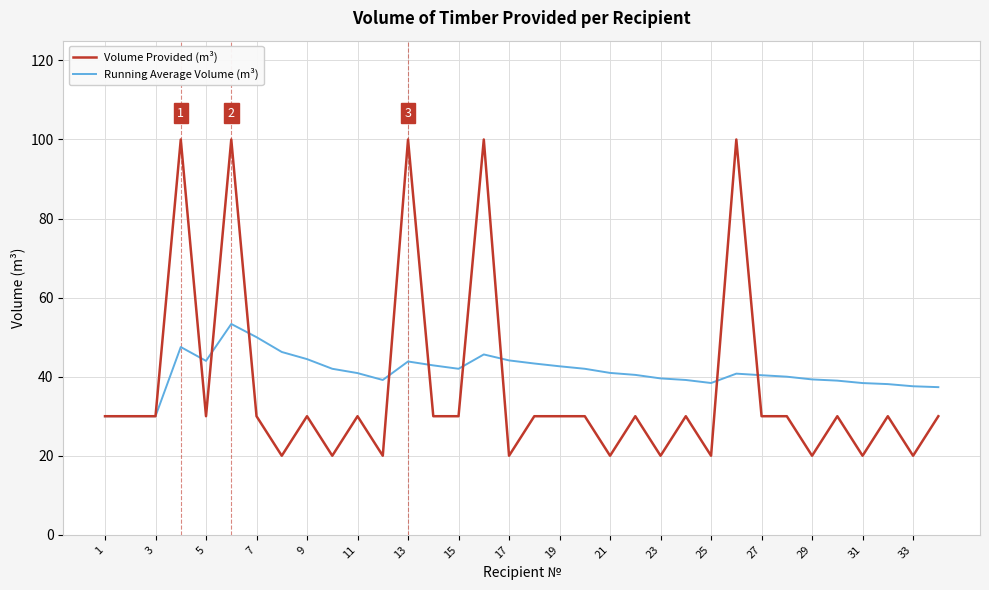

Rank the series by their maximum value, from highest to lowest.

Volume Provided (m³), Running Average Volume (m³)